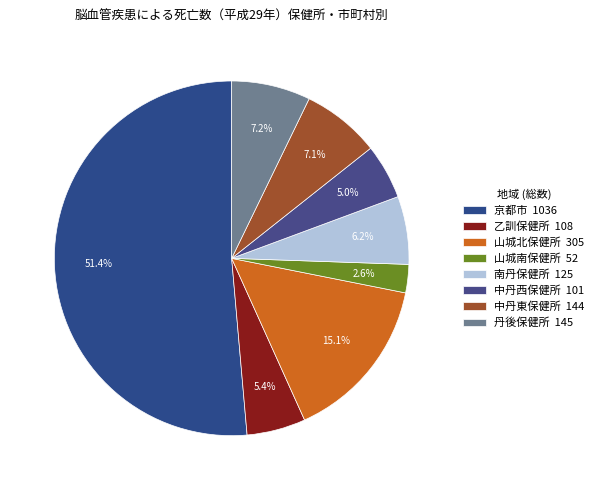

To the nearest percent, what is the difference between the 乙訓保健所 and 山城北保健所 slice percentages?

10%